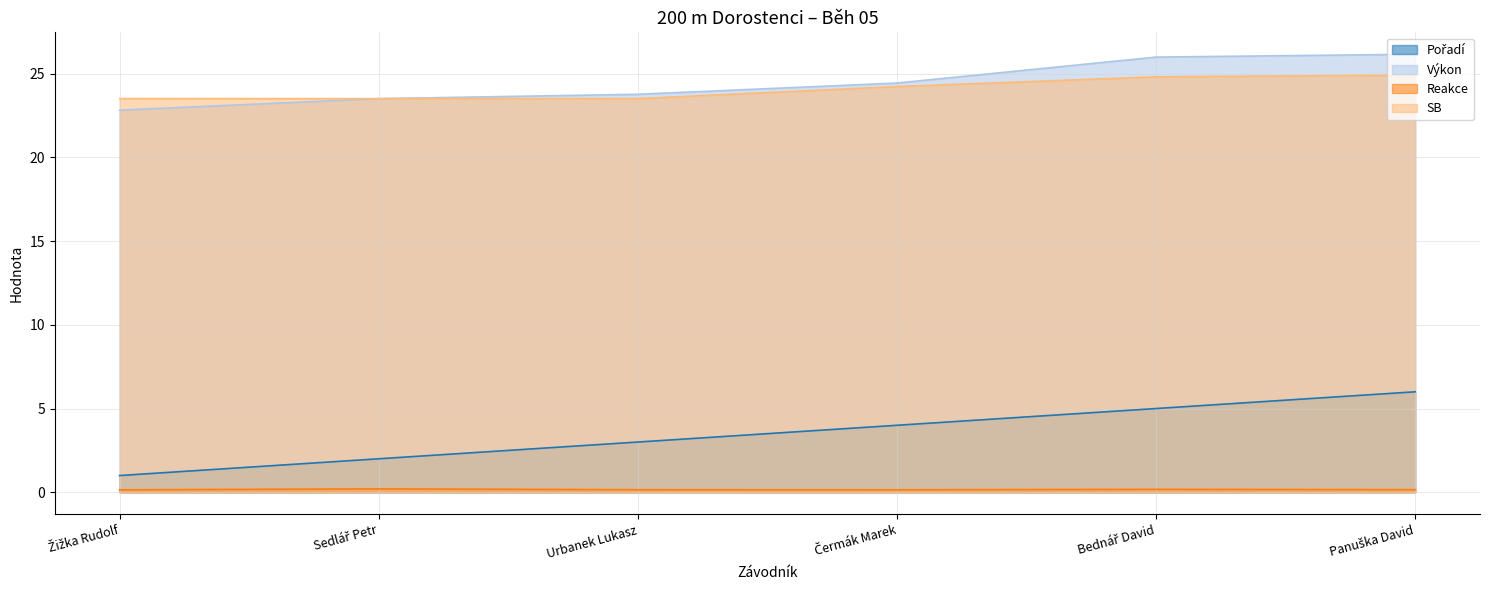

How many lines are shown in the chart?

4